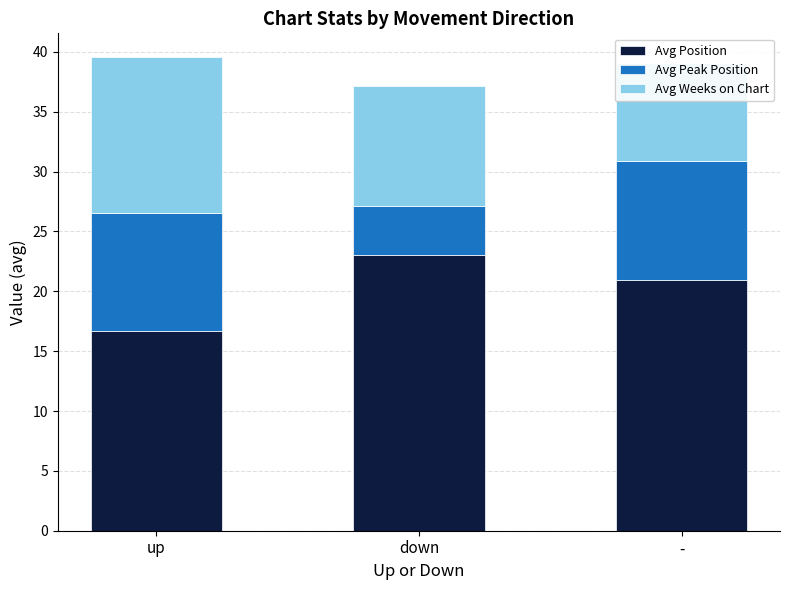

List the series in order of their peak value, highest first.

Avg Position, Avg Weeks on Chart, Avg Peak Position